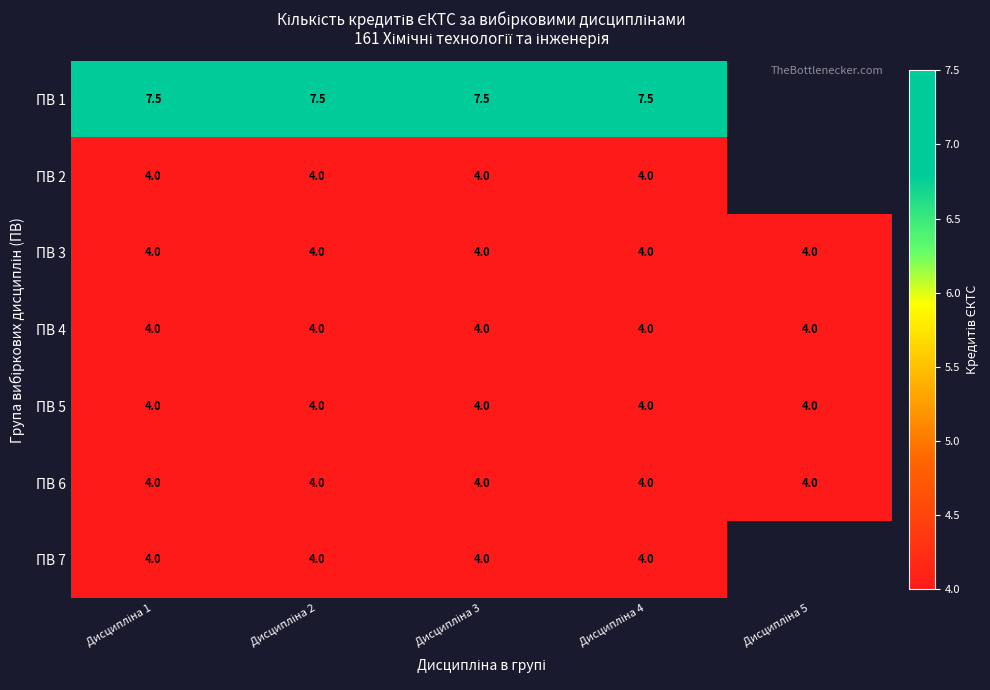

What is the average value of the ПВ 3 series?

4.0